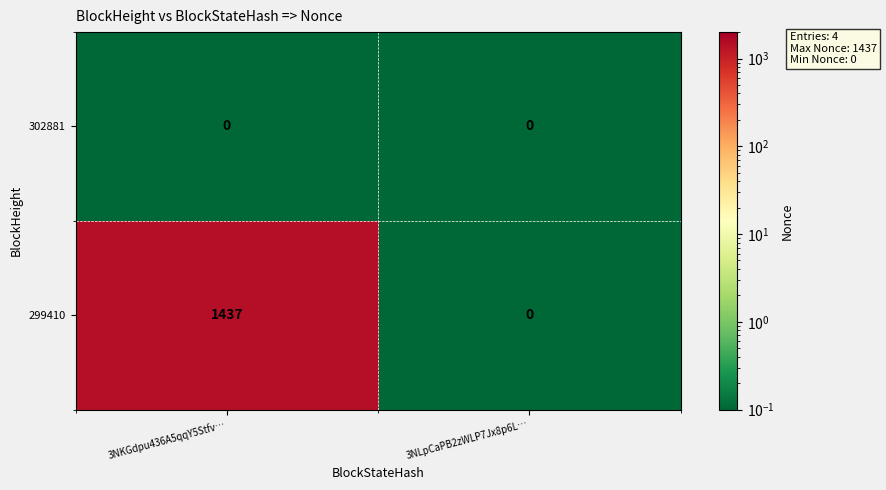

Rank the series by their average value, from lowest to highest.

302881, 299410